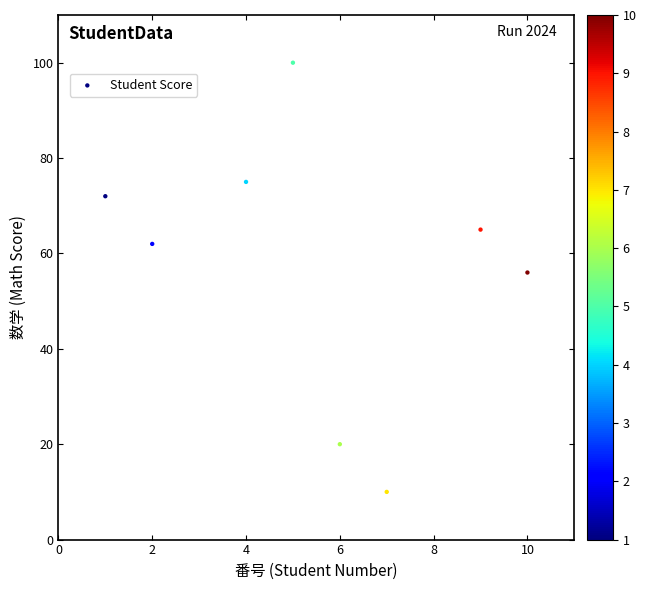

What is the average Y value?

58